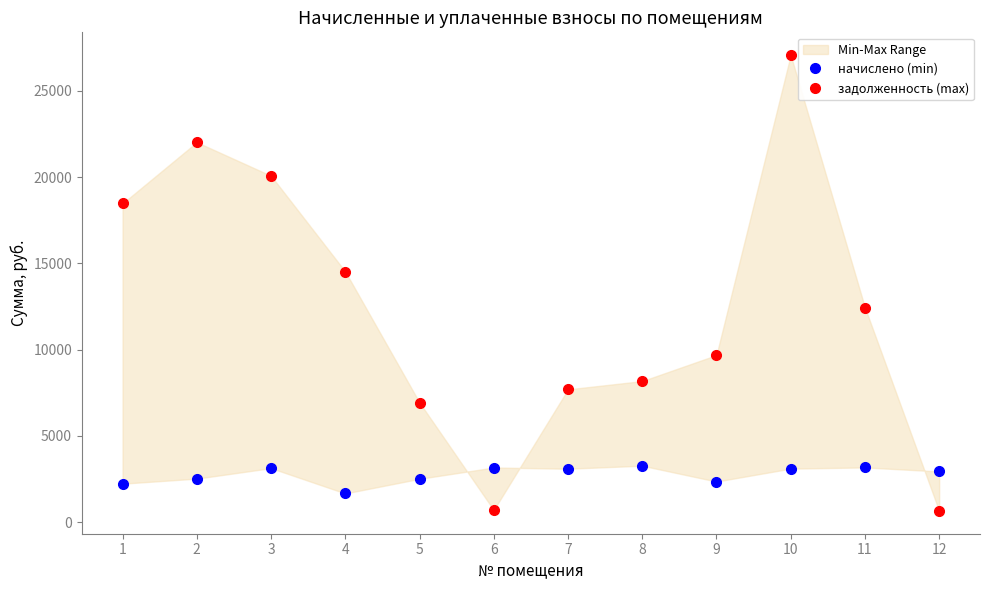

Which series has the largest total across all categories?

задолженность (max)